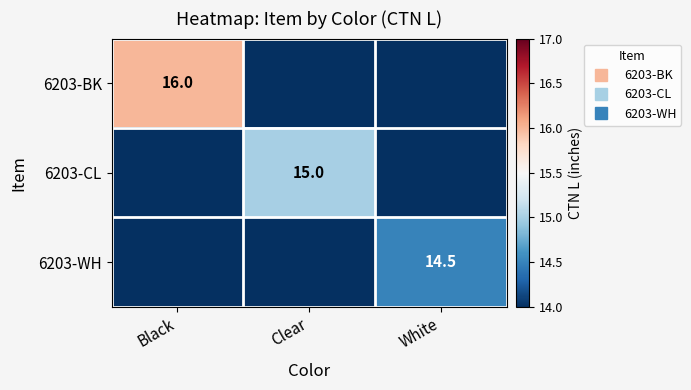

At which category is the sum across all series the highest?

Black